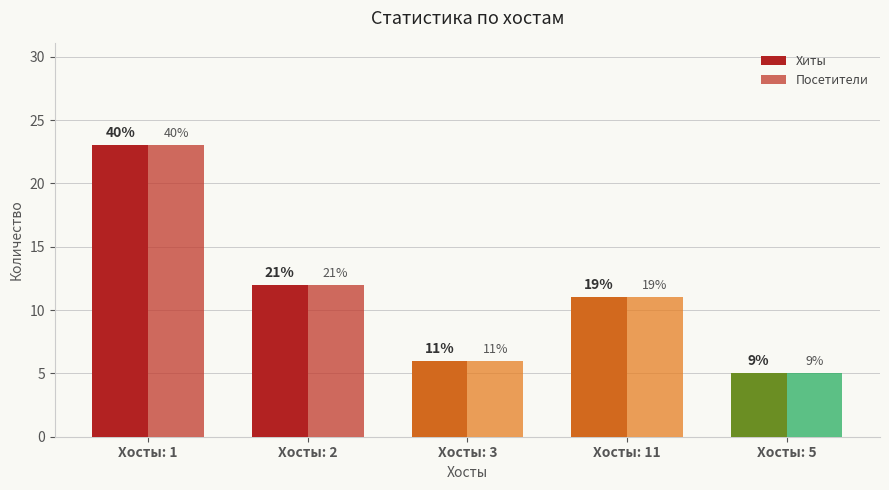

At which category is the sum across all series the highest?

Хосты: 1